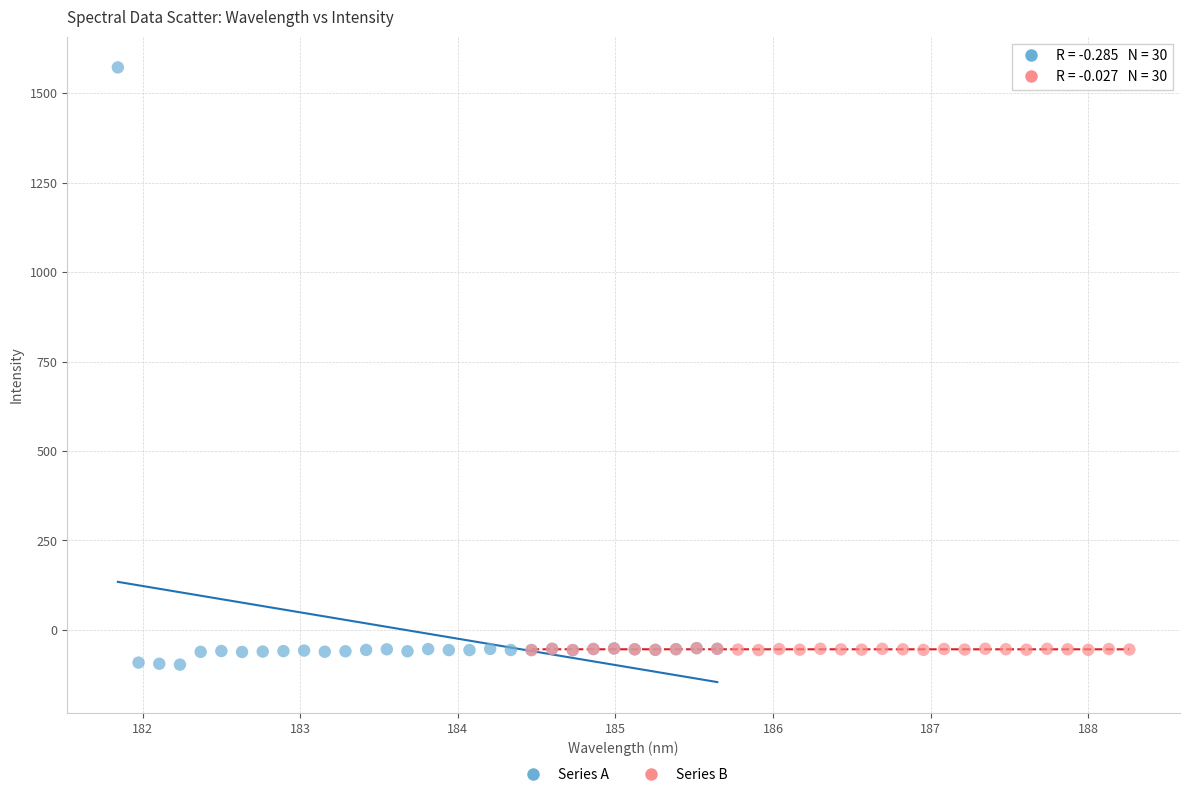

Which series has the widest spread of Y values?

Series A